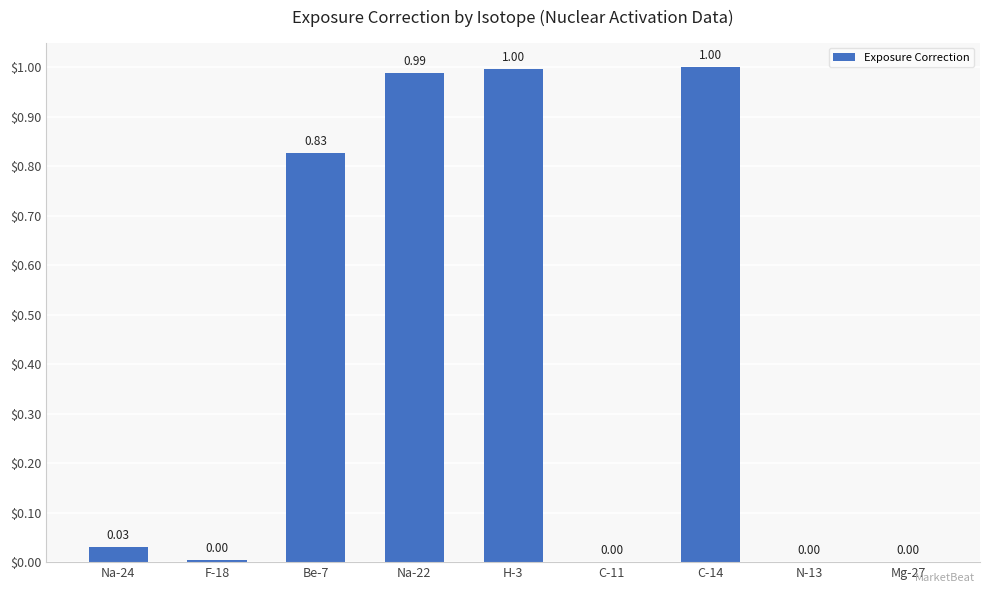

Between F-18 and Na-24, which is larger?

Na-24